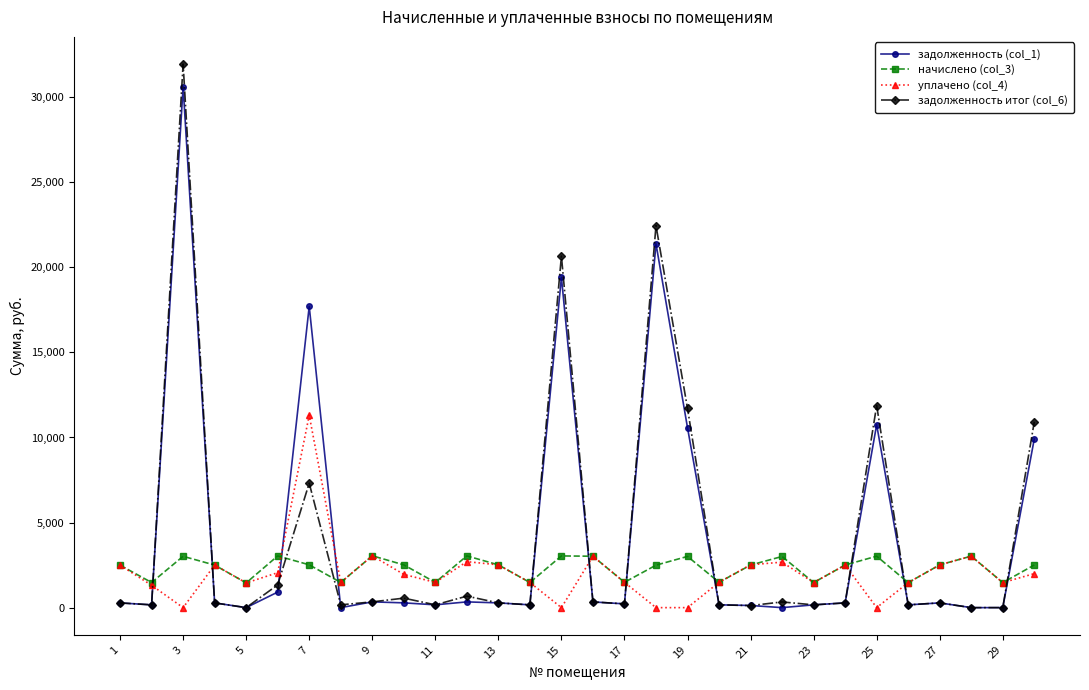

What is the value of the начислено (col_3) point at the 28th from the left?

3026.1